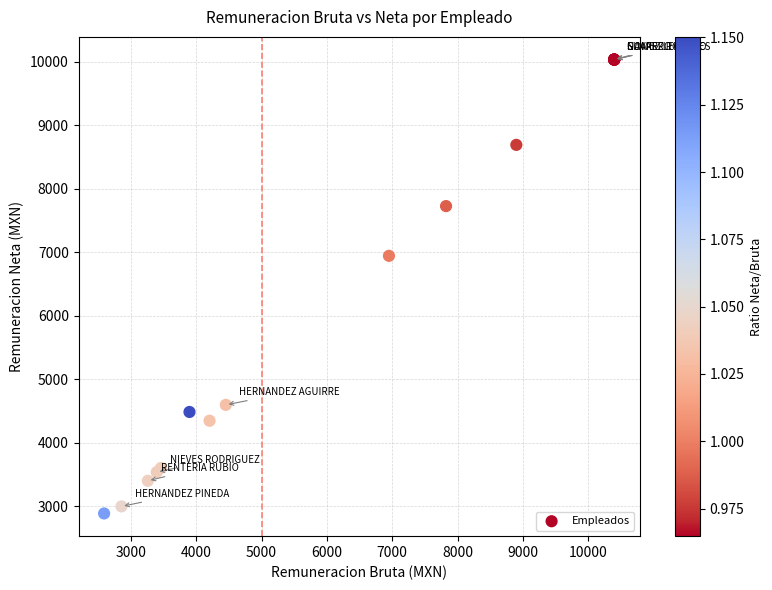

What Y value in the scatter plot is closest to 6458?

6941.6